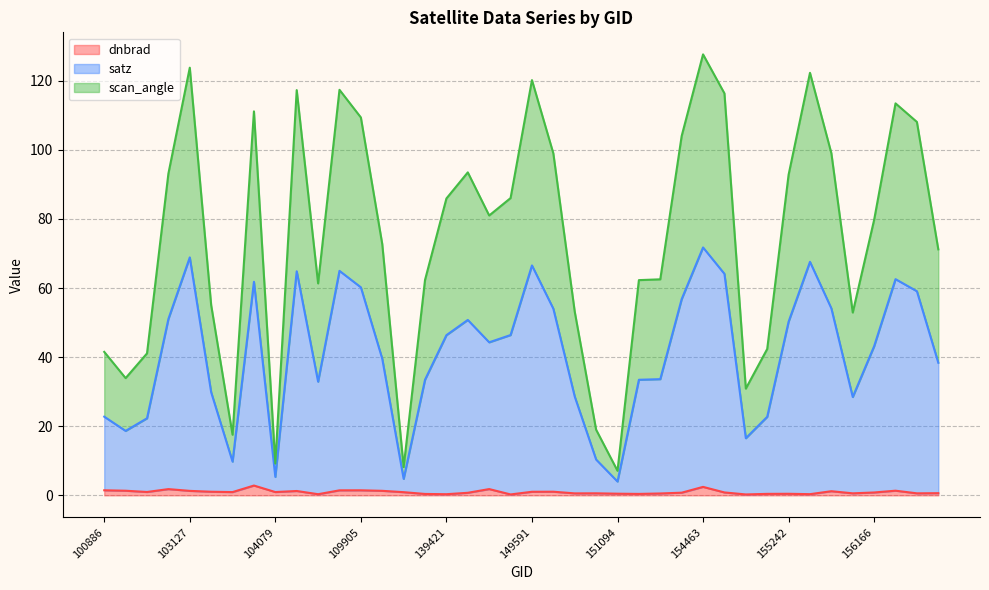

Where does the scan_angle series first go above 44?

102999